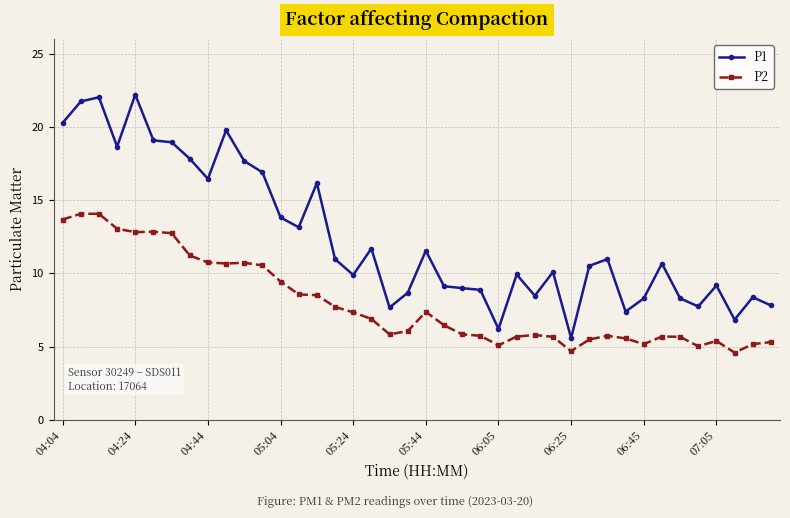

Count the number of categories in the chart.

40